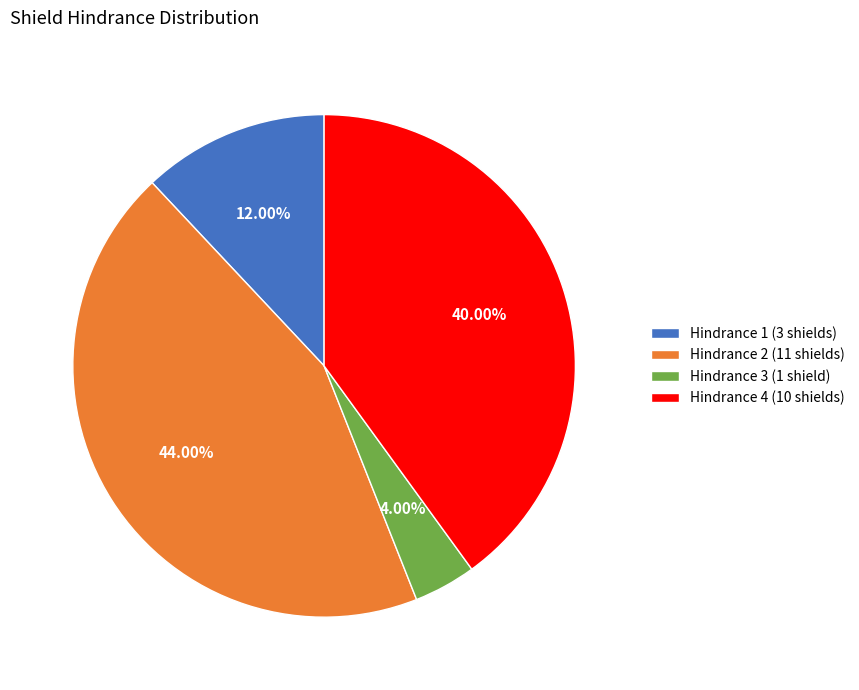

Is the sum of Hindrance 2 (11 shields) and Hindrance 1 (3 shields) greater than half?

Yes